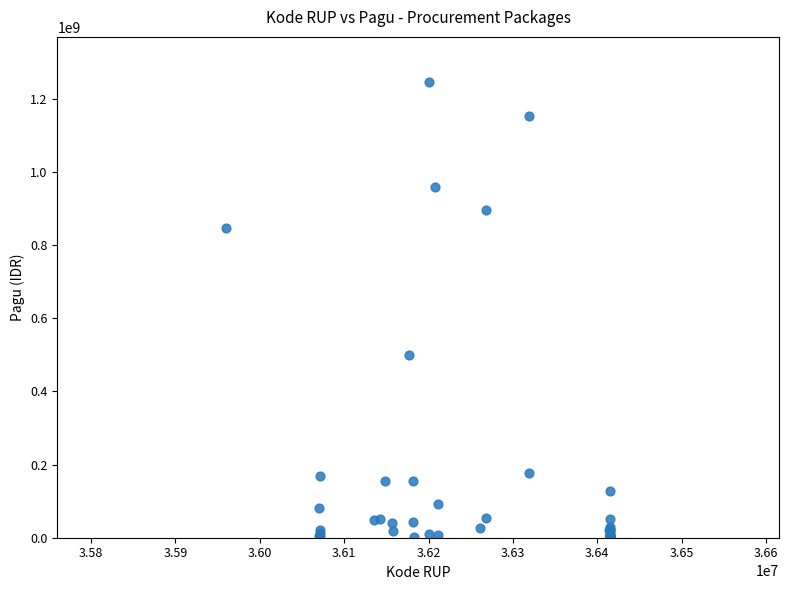

What Y value in the scatter plot is closest to 622840000?

499932000